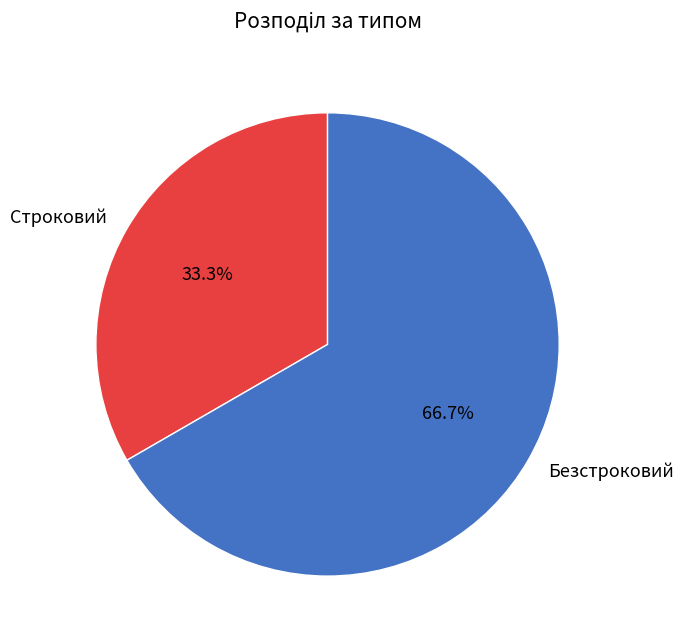

Does any single category account for the majority?

Yes